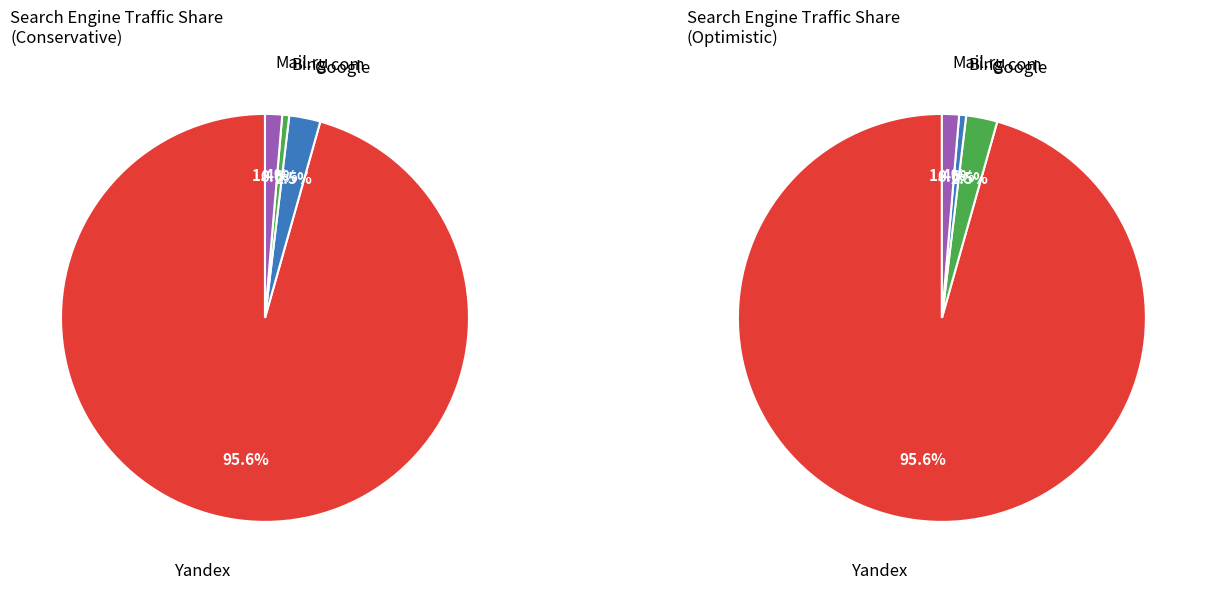

Which category has the biggest portion of the pie?

Yandex